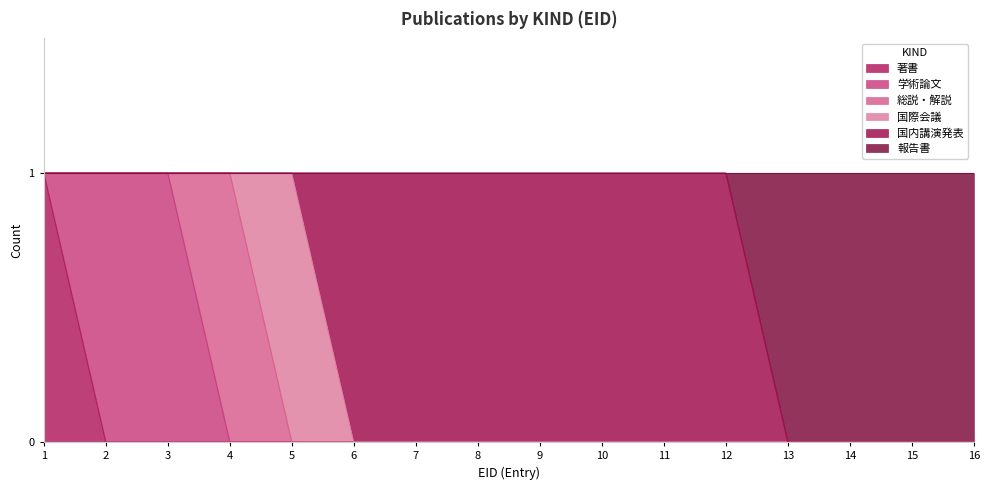

The value of 著書 at 13 is -1. True or false?

False